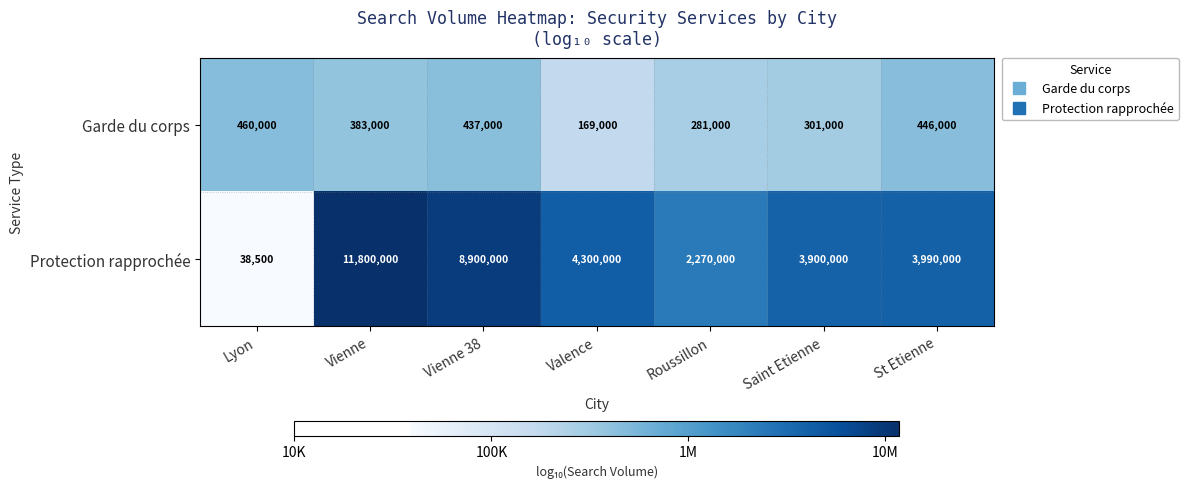

Rank the series by their average value, from highest to lowest.

Protection rapprochée, Garde du corps